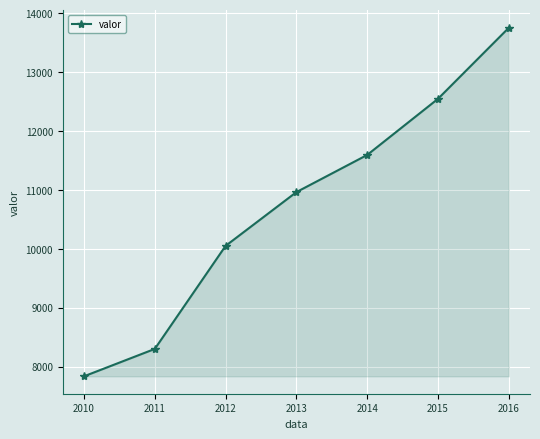

The value at 2010 is 13528. True or false?

False